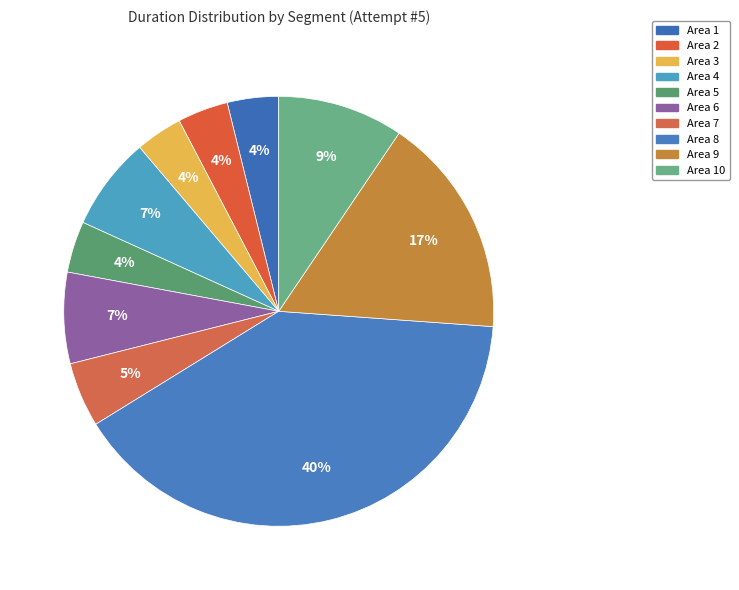

Is there any slice that represents more than half of the pie?

No